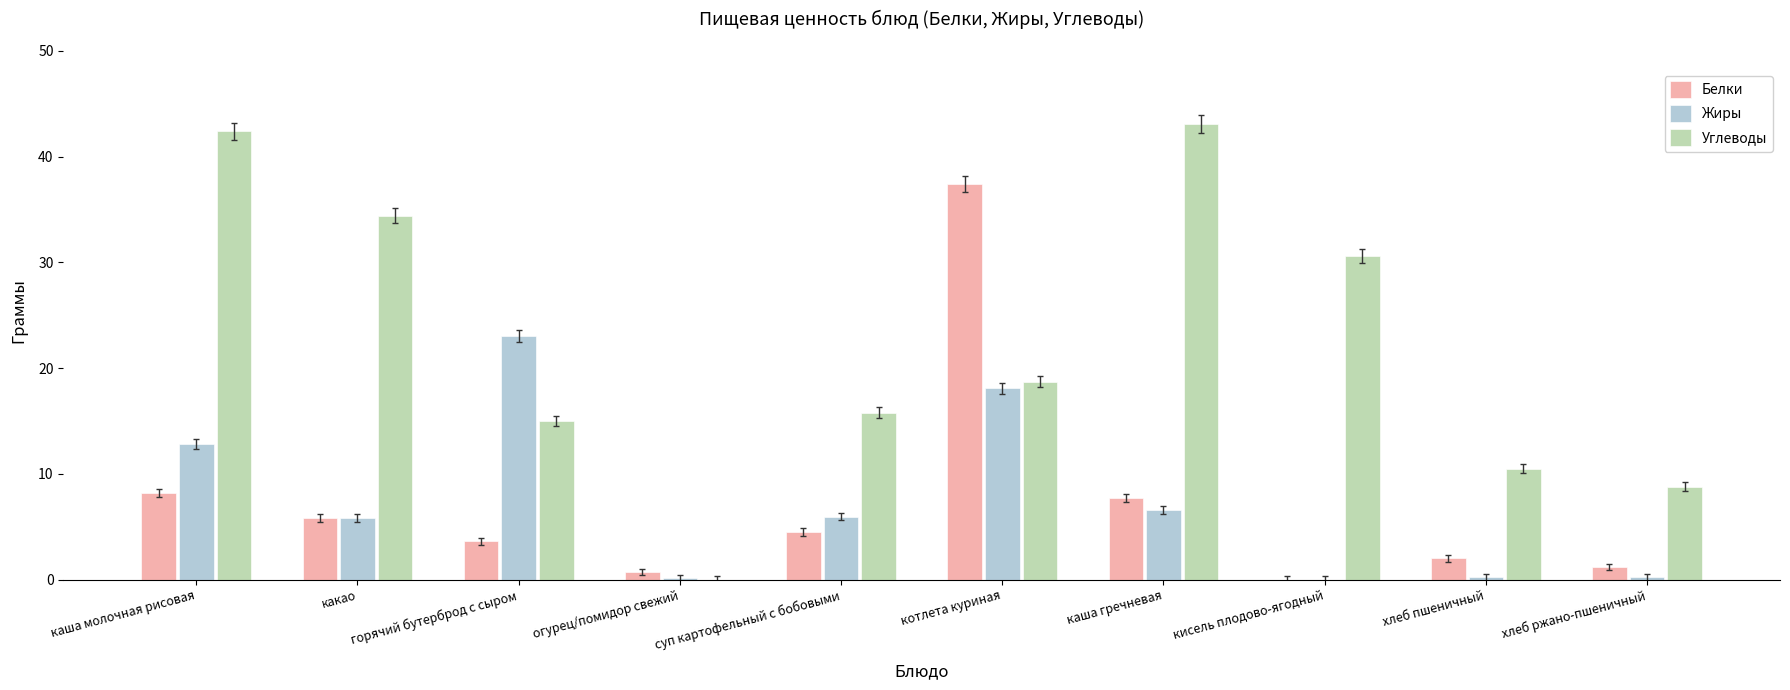

The value of Жиры at каша гречневая is 6.6. True or false?

True